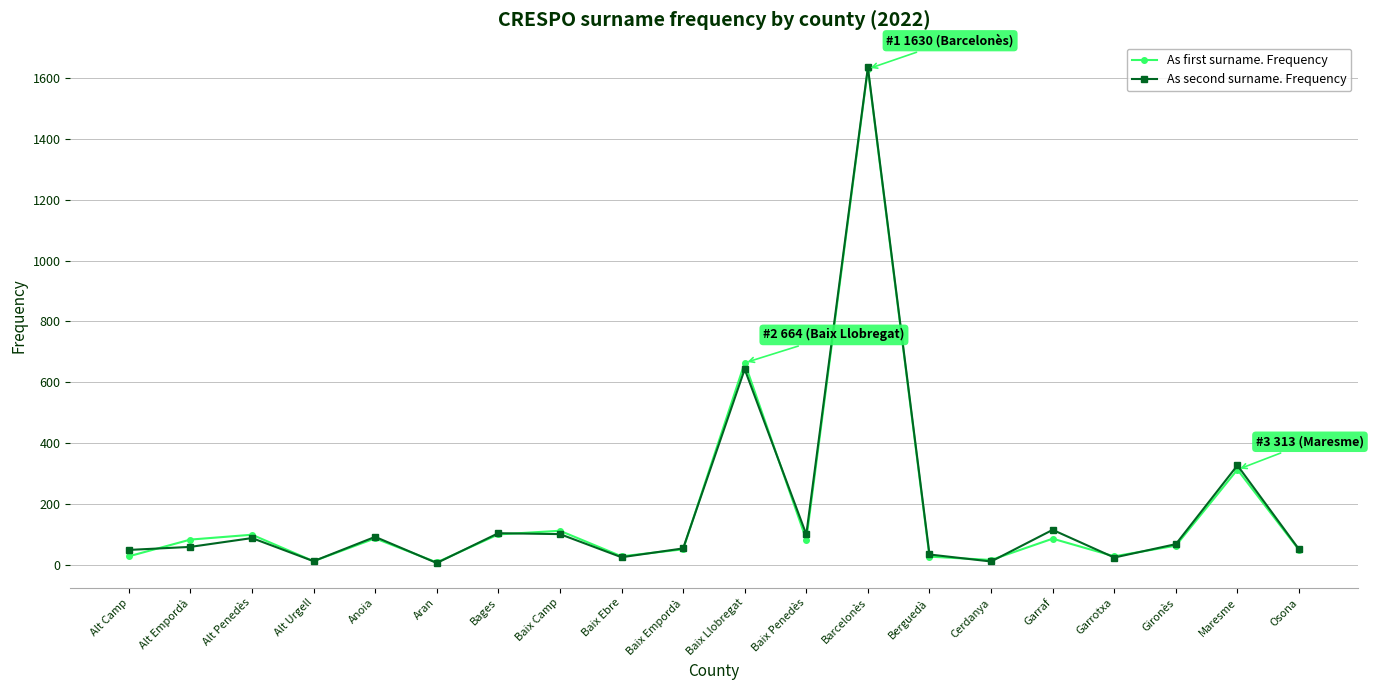

What is the label of the 19th point from the right?

Alt Empordà